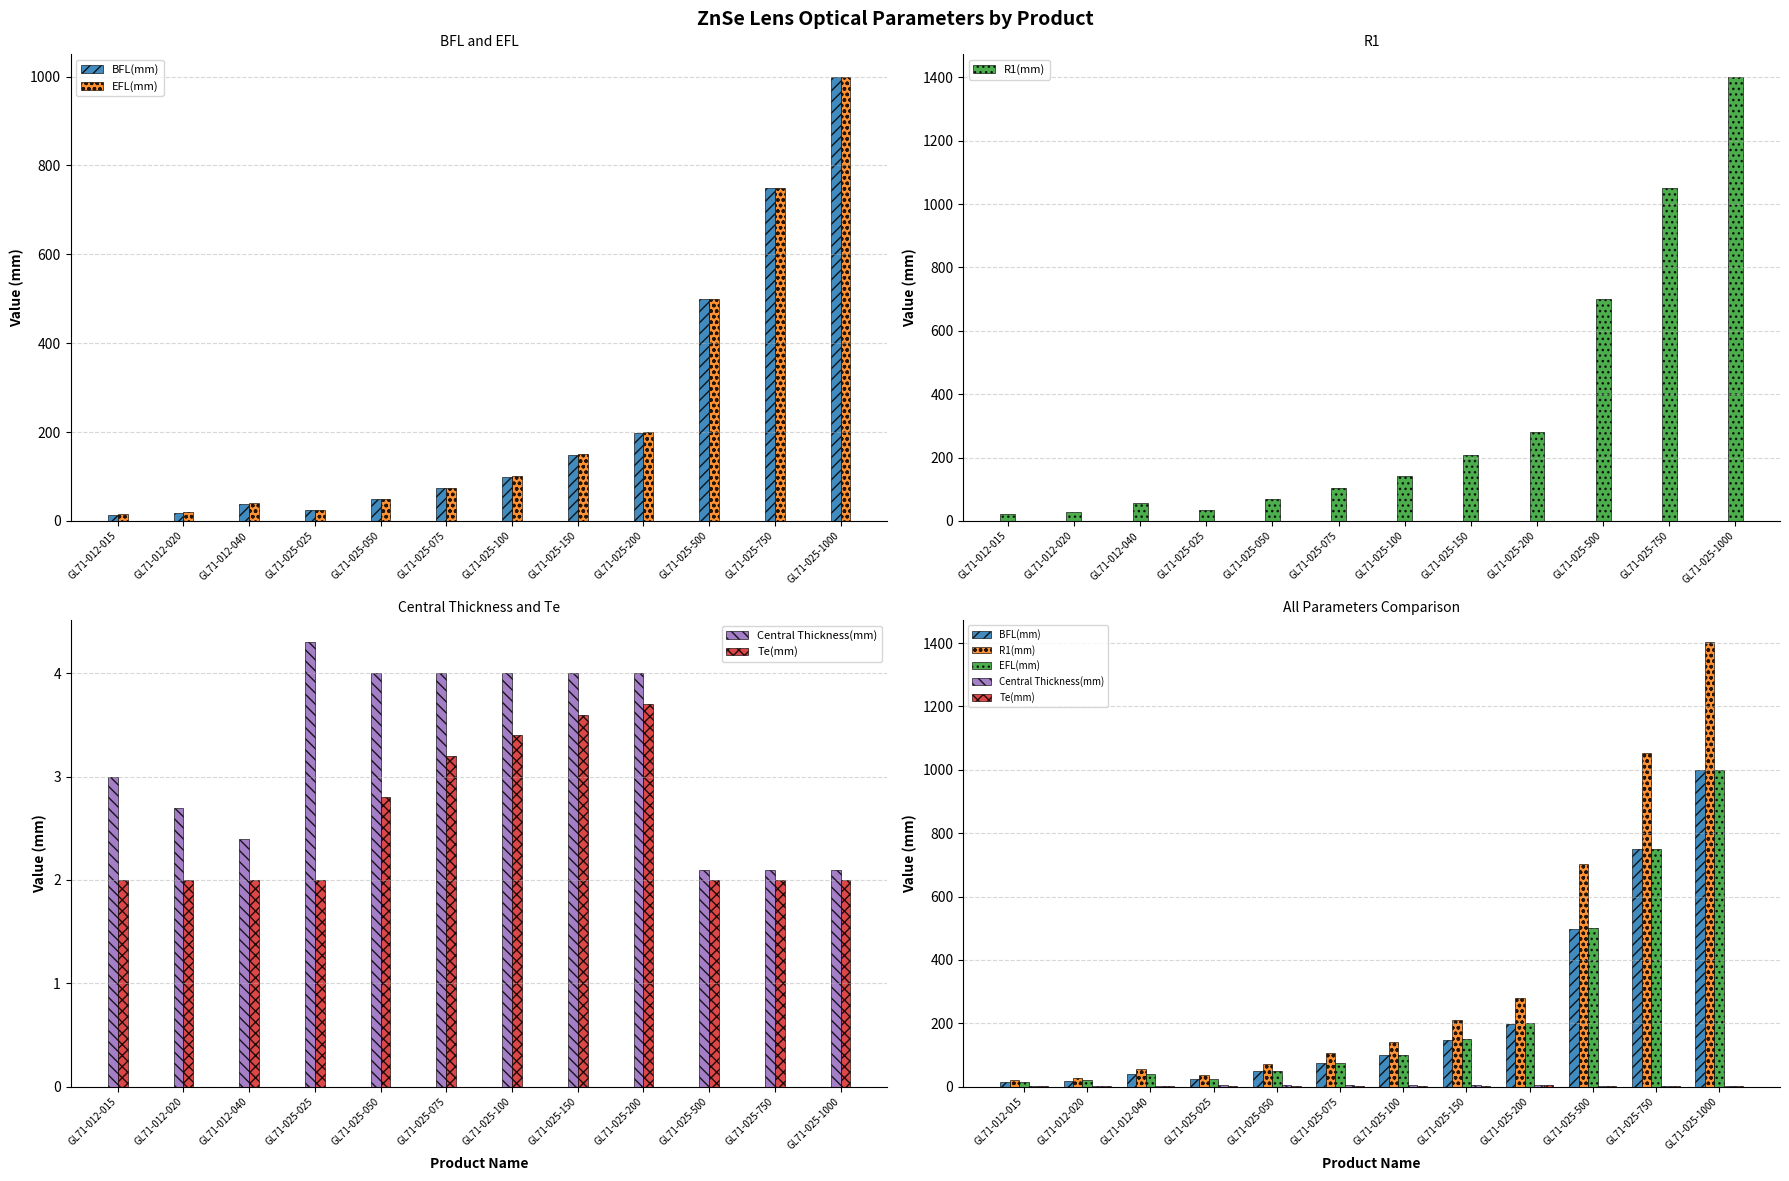

Is it true that Te(mm) equals 5.9 at GL71-025-200?

False